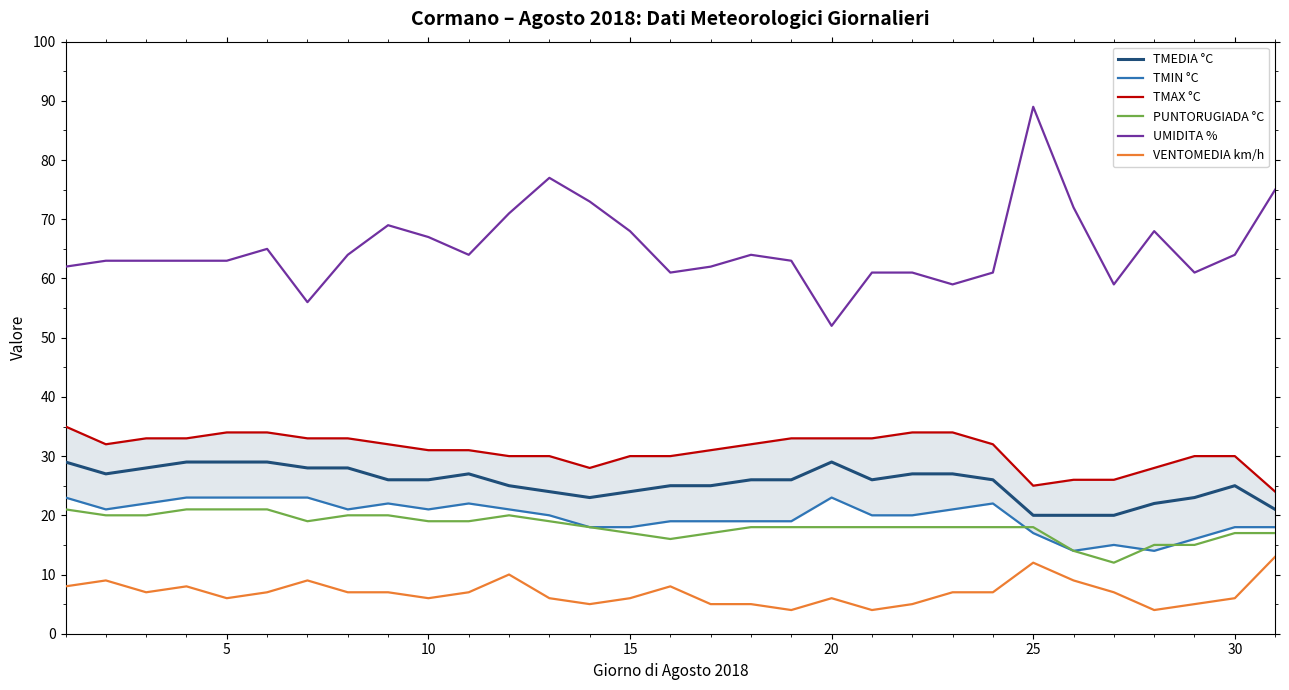

How many categories are shown in the chart?

31